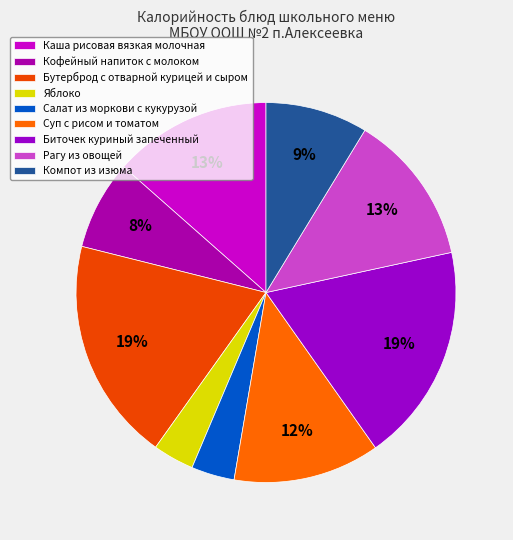

To the nearest percent, what is the average slice percentage?

11%